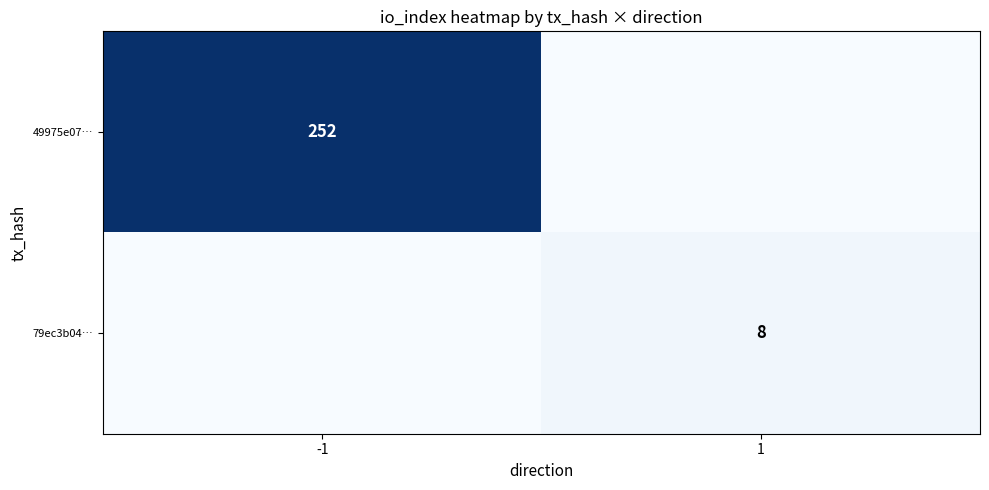

What is the total value across all series at 1?

8